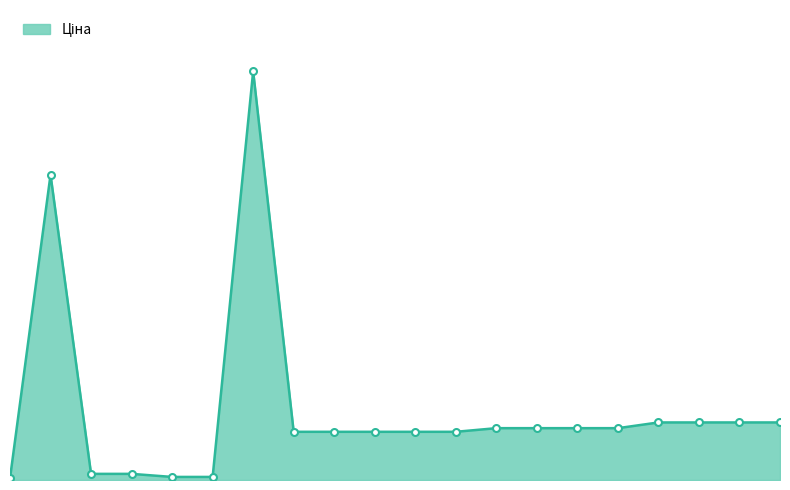

Reading left to right, extract all data points from this chart.

283972211=32.0	10832185=5673.8	239792197=114.1	239792196=114.1	239752197=57.0	239752196=57.0	284392211=7596.5	283291856=895.9	283291651=895.9	283291650=895.9	283291055=895.9	283291052=895.9	283261651=963.5	283261650=963.5	283261055=963.5	283261052=963.5	283231856=1069.8	283231651=1069.8	283231650=1069.8	283231055=1069.8